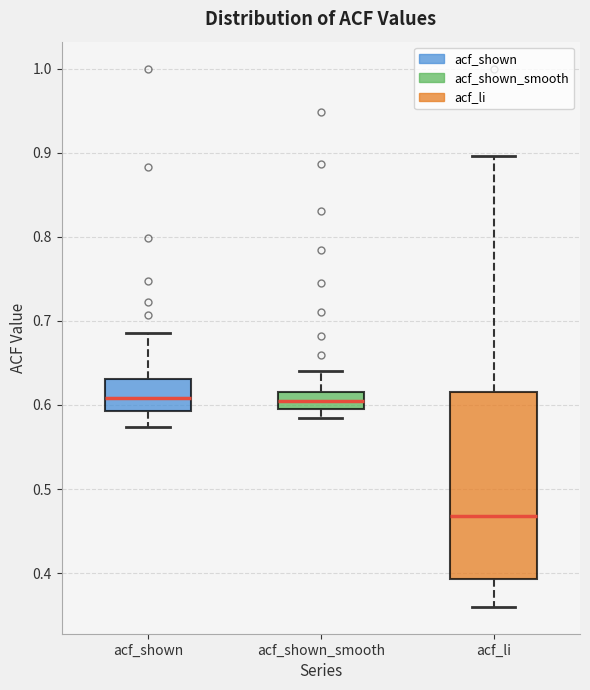

Comparing the boxes themselves (not the whiskers), which one is the tallest?

acf_li